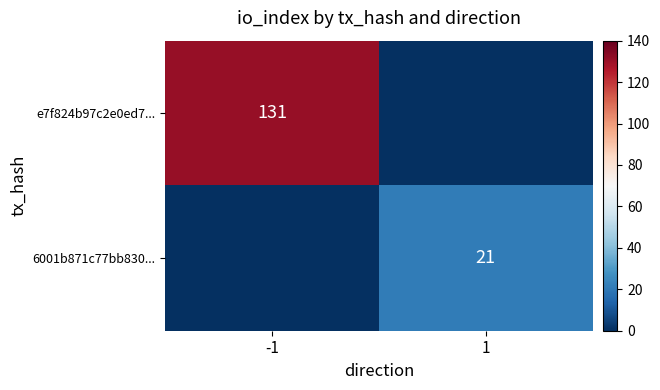

The e7f824b97c2e0ed7... series shows 131 at -1. True or false?

True